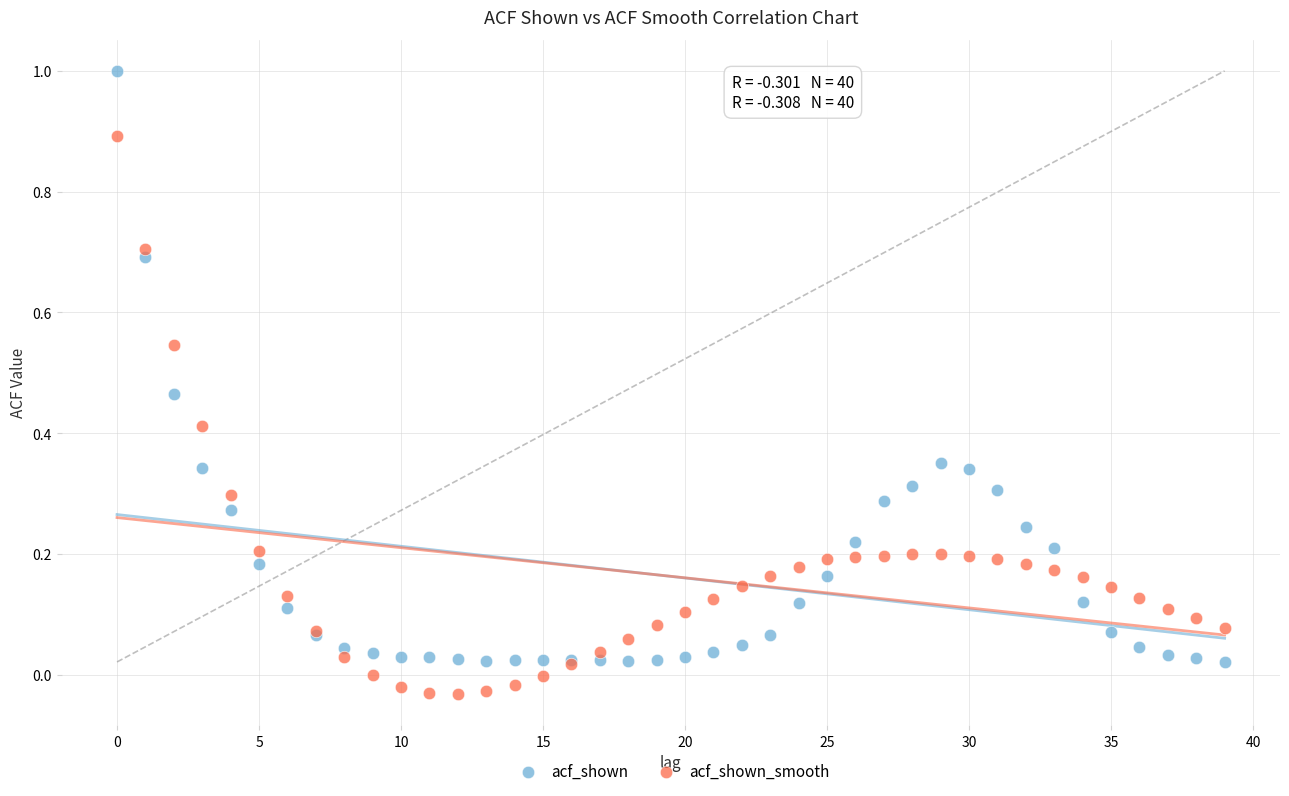

Which series has the widest spread of Y values?

acf_shown